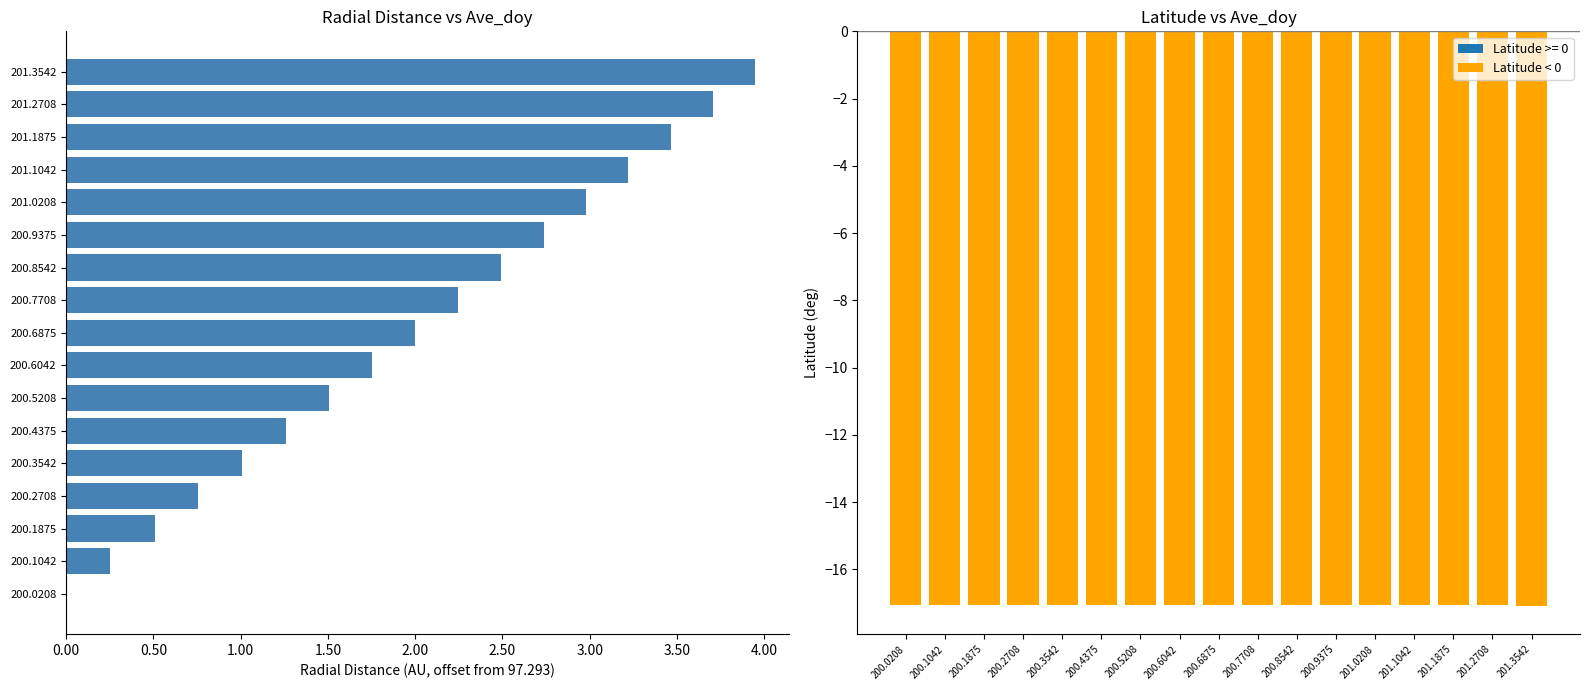

What is the maximum value for Latitude < 0?

-17.1